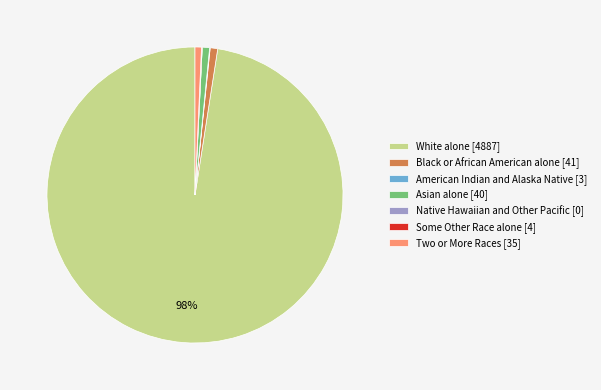

Do White alone [4887] and Asian alone [40] together represent more than half of the pie?

Yes